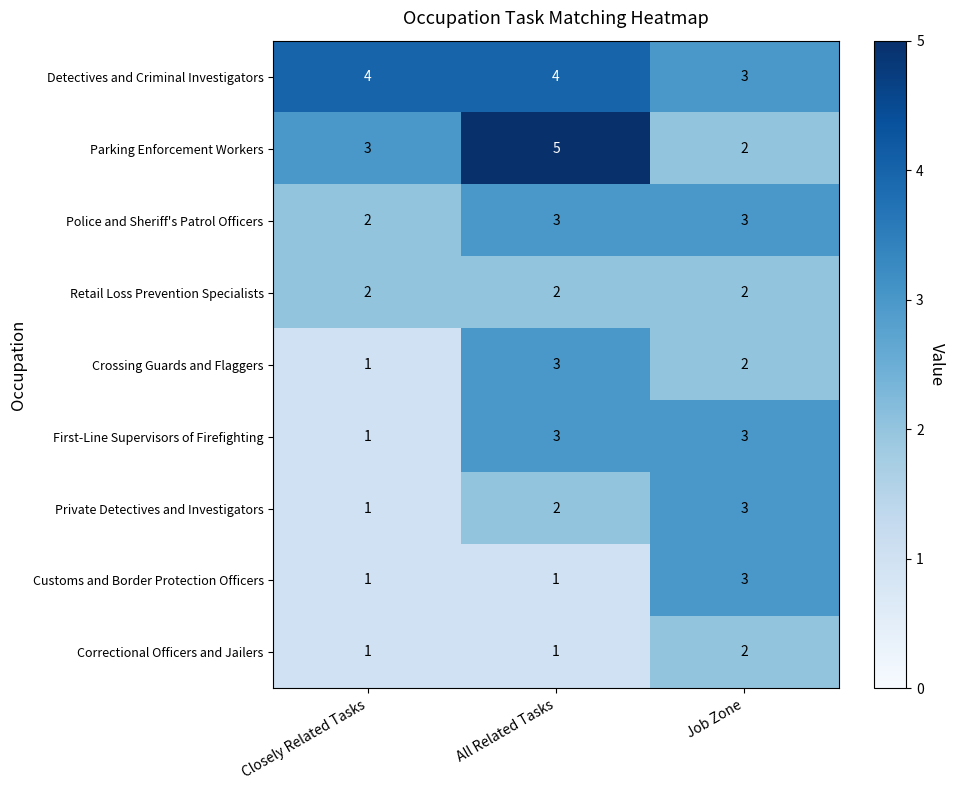

What is the sum of all Customs and Border Protection Officers values?

5